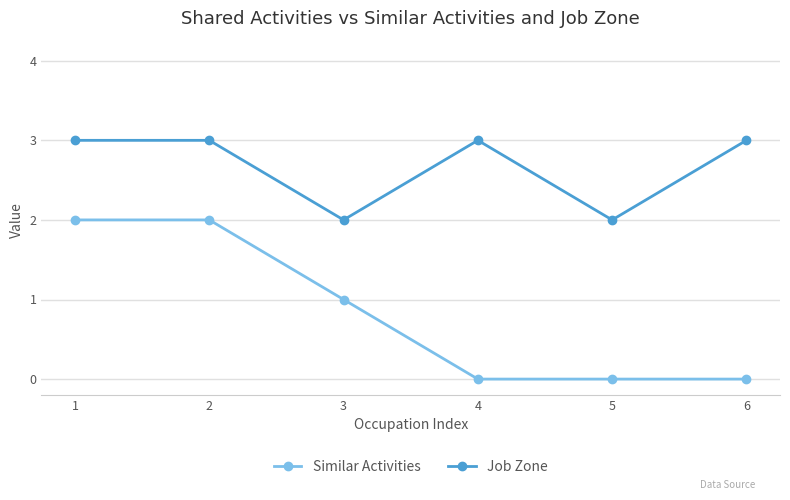

Which series changed the most between 1 and 6?

Similar Activities